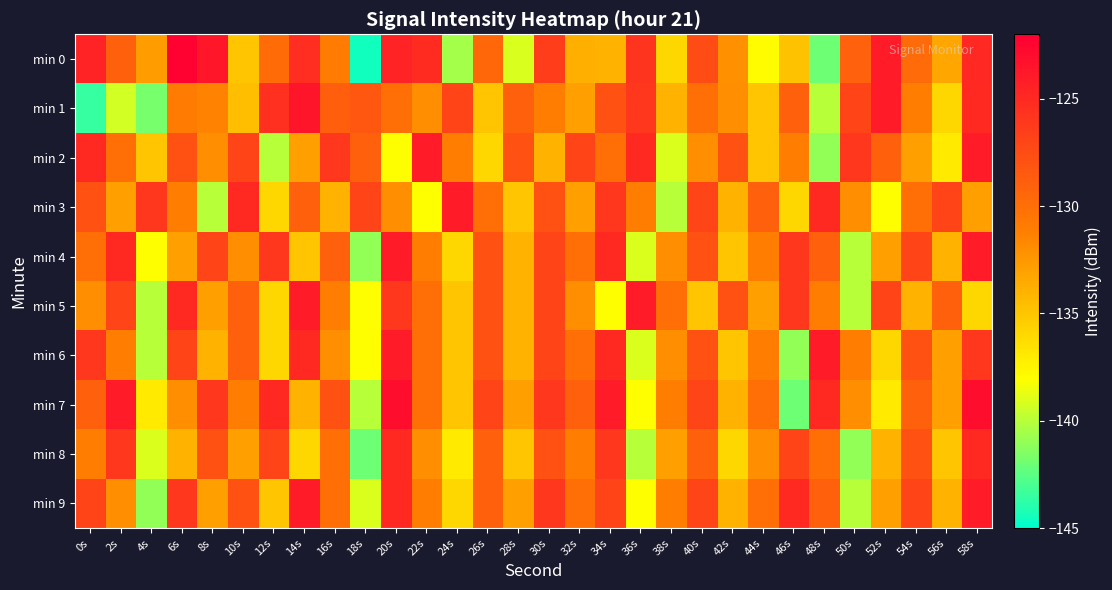

How many distinct data groups are displayed?

10